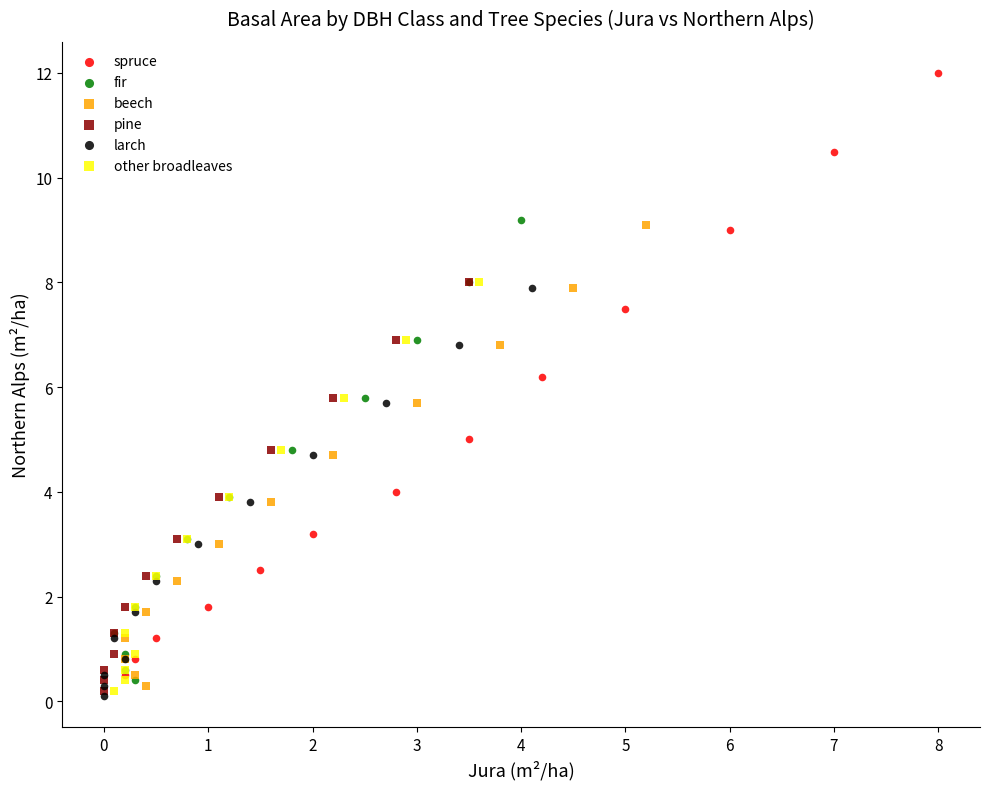

Which series contains the highest Y value?

spruce